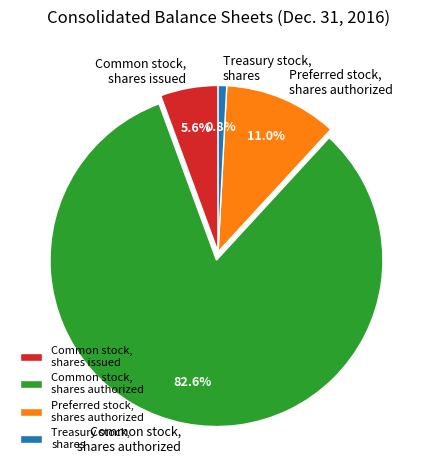

The Common stock, shares authorized slice represents 96% of the pie. True or false?

False